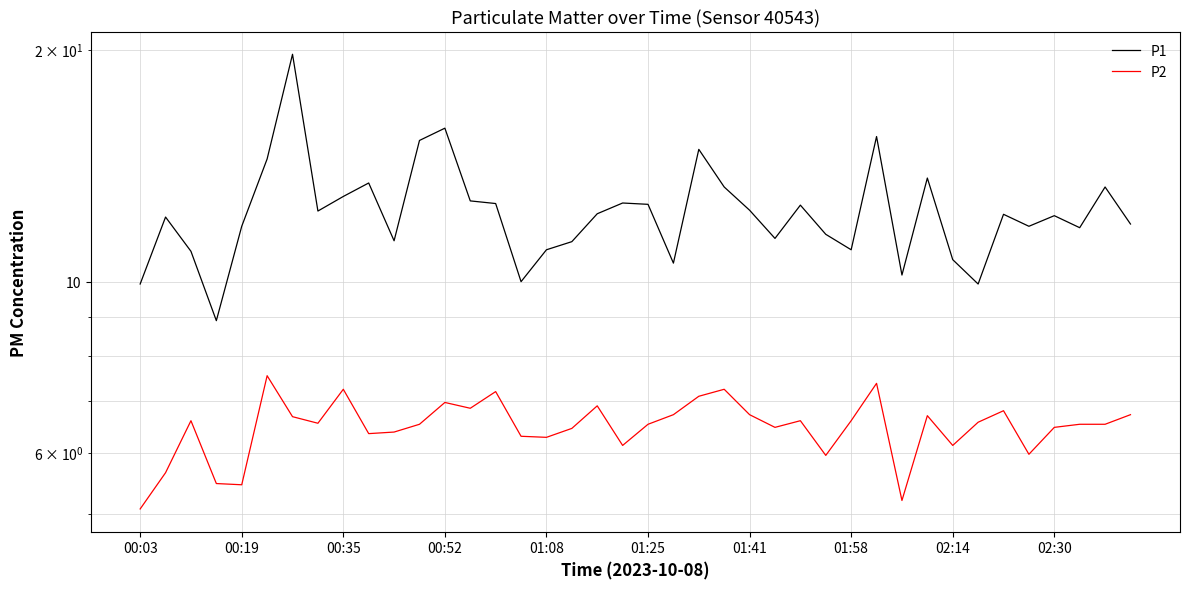

Where is P2 nearest to the value 6?

35